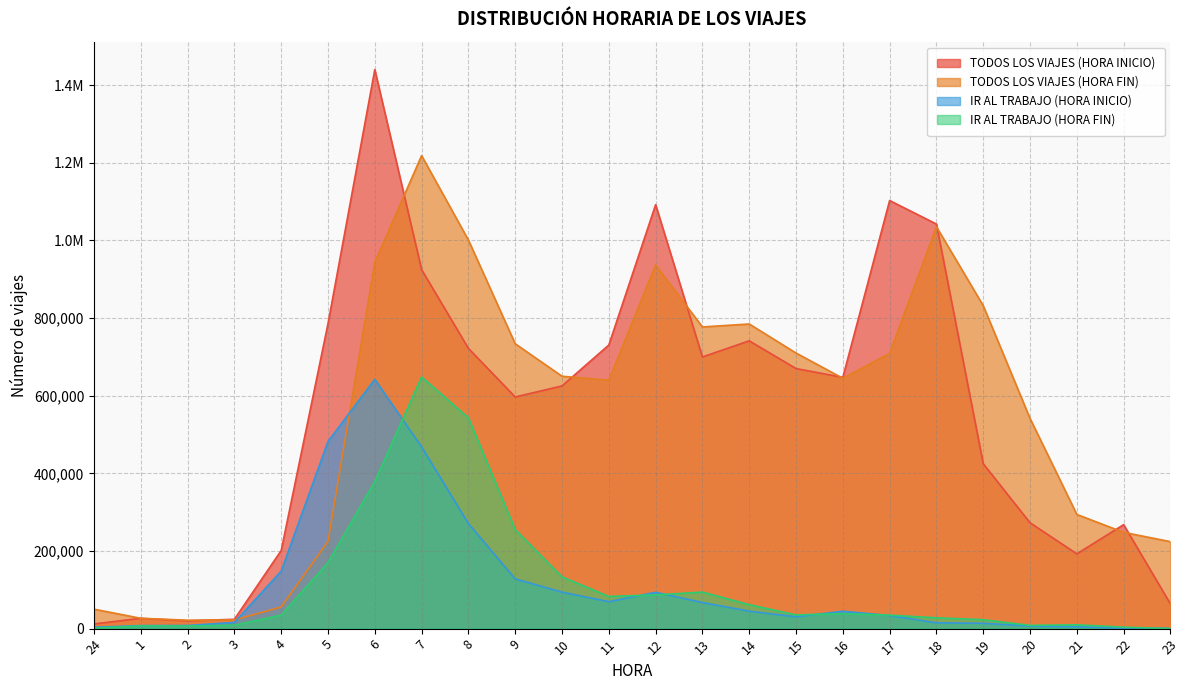

How many intersections are there between TODOS LOS VIAJES (HORA FIN) and IR AL TRABAJO (HORA INICIO)?

2